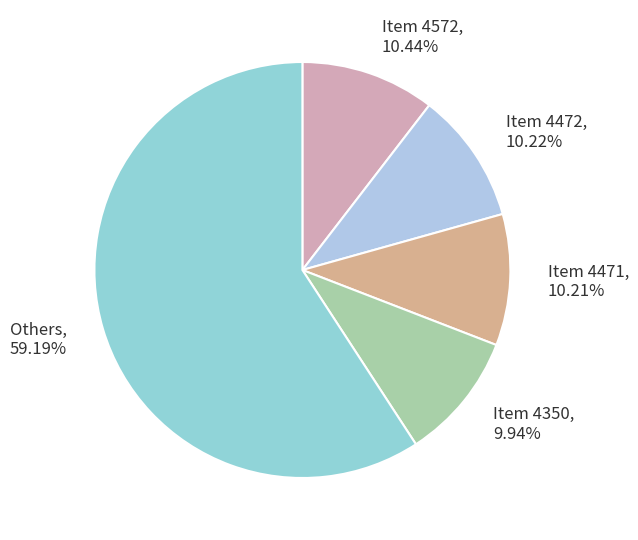

How many slices are in this pie chart?

5